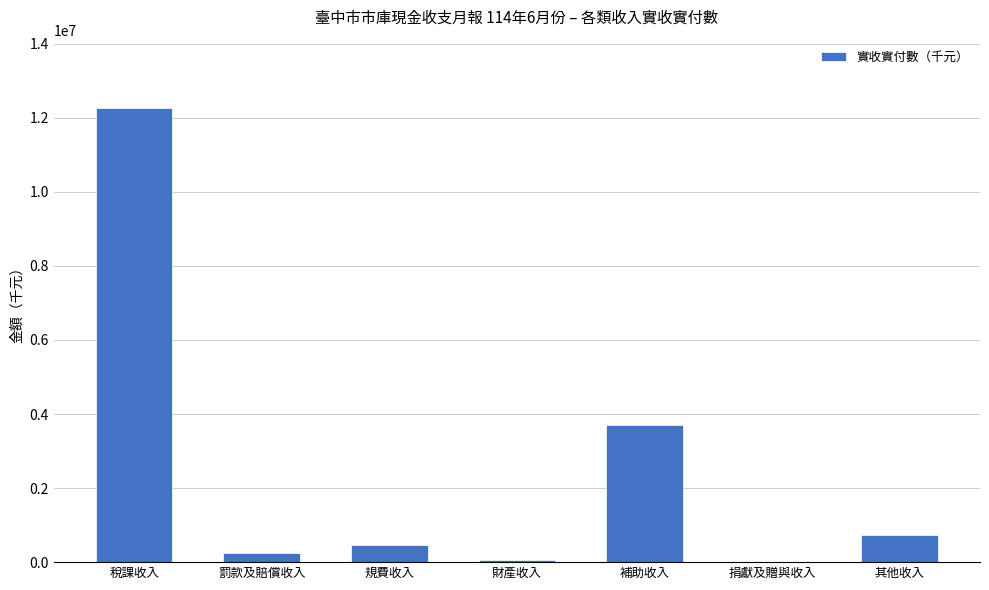

What is the change in value from 罰款及賠償收入 to 規費收入?

+223420.0